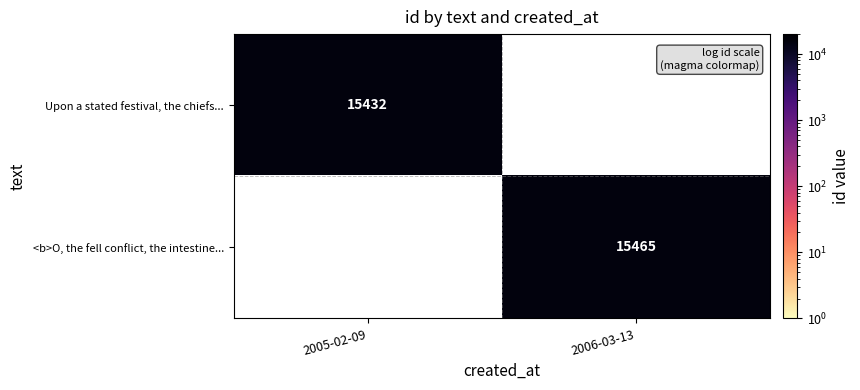

The Upon a stated festival, the chiefs... series shows 15432 at 2005-02-09. True or false?

True